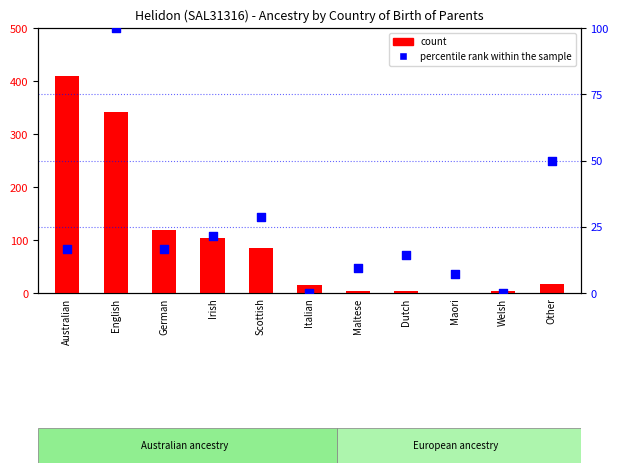

What are all the series names shown in the legend?

count, percentile rank within the sample